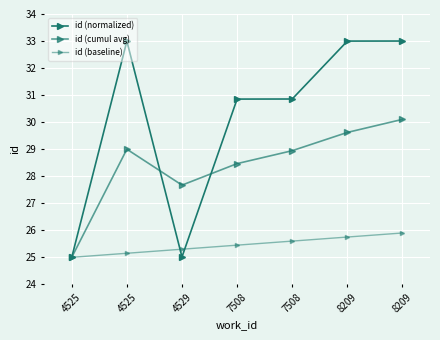

Rank the categories by id (baseline) value from highest to lowest.

8209, 8209, 7508, 7508, 4529, 4525, 4525